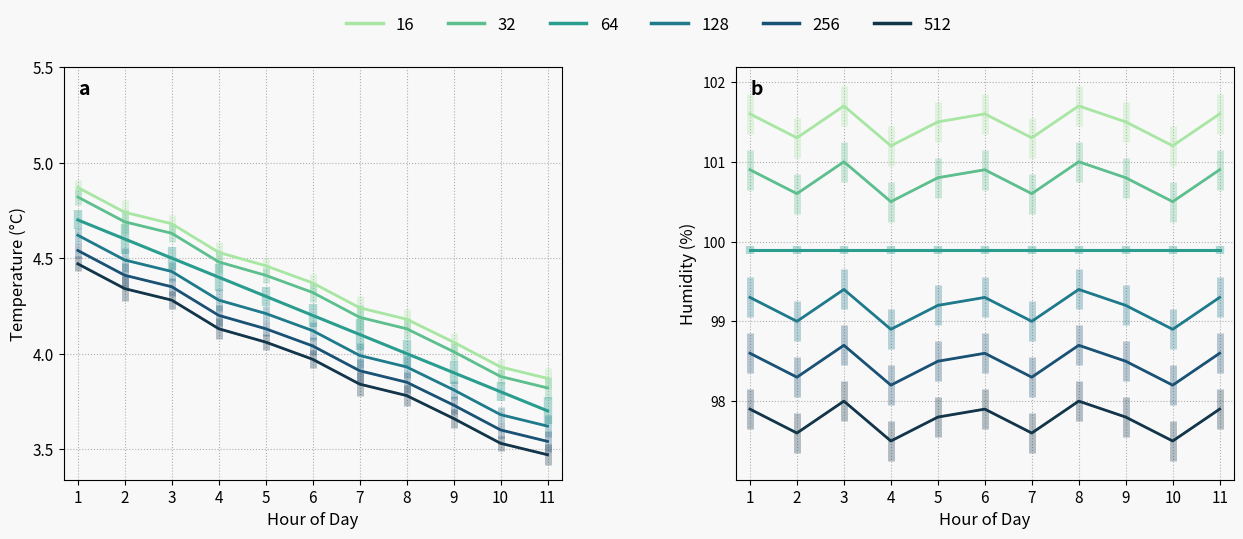

What is the sum of the temperature values at 2 and 8?

8.6